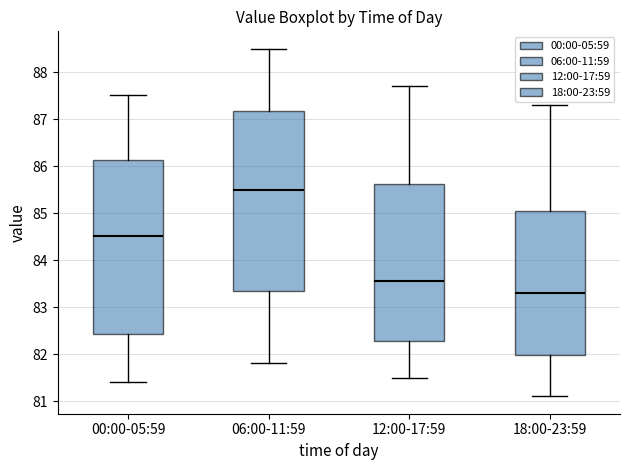

Which box has the highest median line?

06:00-11:59